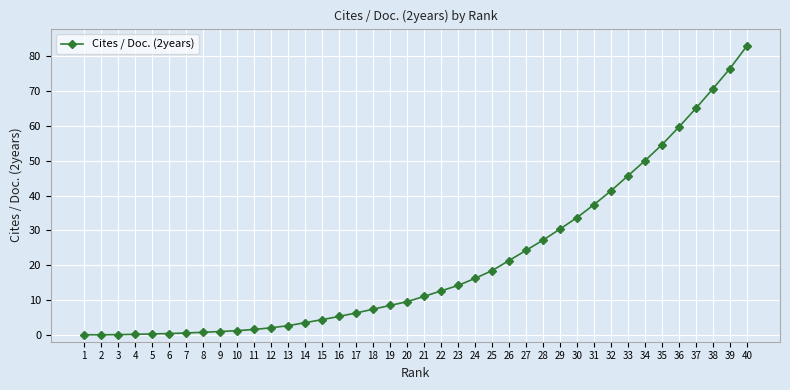

What is the average value?

21.2